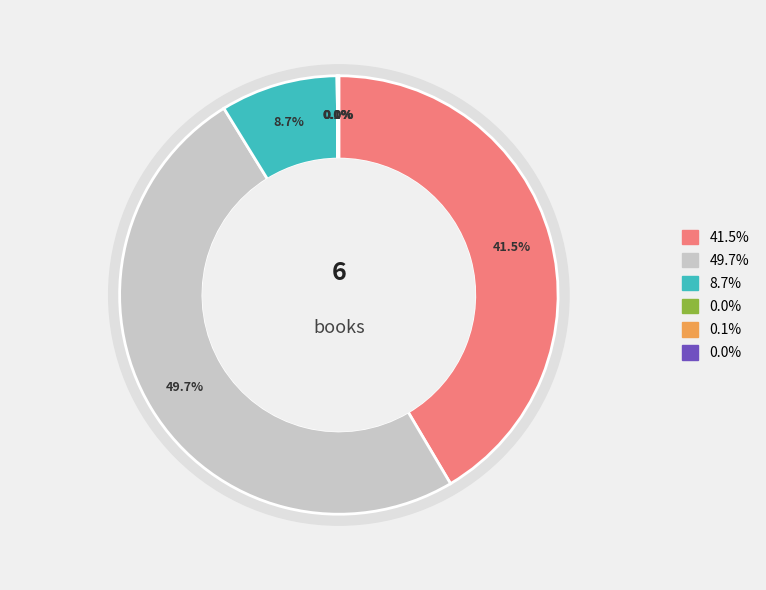

What is the change in value from Zack and the Turkey Attack! to Shiloh Christmas?

-380023573